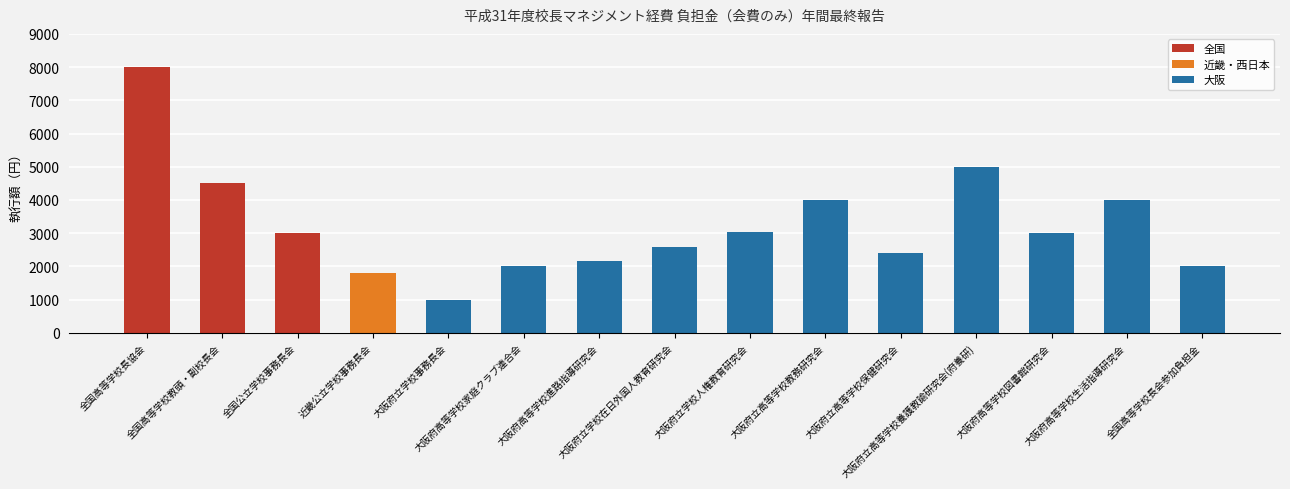

Reading left to right, extract all data points from this chart.

全国高等学校長協会=8000	全国高等学校教頭・副校長会=4500	全国公立学校事務長会=3000	近畿公立学校事務長会=1800	大阪府立学校事務長会=1000	大阪府高等学校家庭クラブ連合会=2000	大阪府高等学校進路指導研究会=2150	大阪府立学校在日外国人教育研究会=2580	大阪府立学校人権教育研究会=3050	大阪府立高等学校教務研究会=4000	大阪府立高等学校保健研究会=2400	大阪府立高等学校養護教諭研究会(府養研)=5000	大阪府高等学校図書館研究会=3000	大阪府高等学校生活指導研究会=4000	全国高等学校長会参加負担金=2000